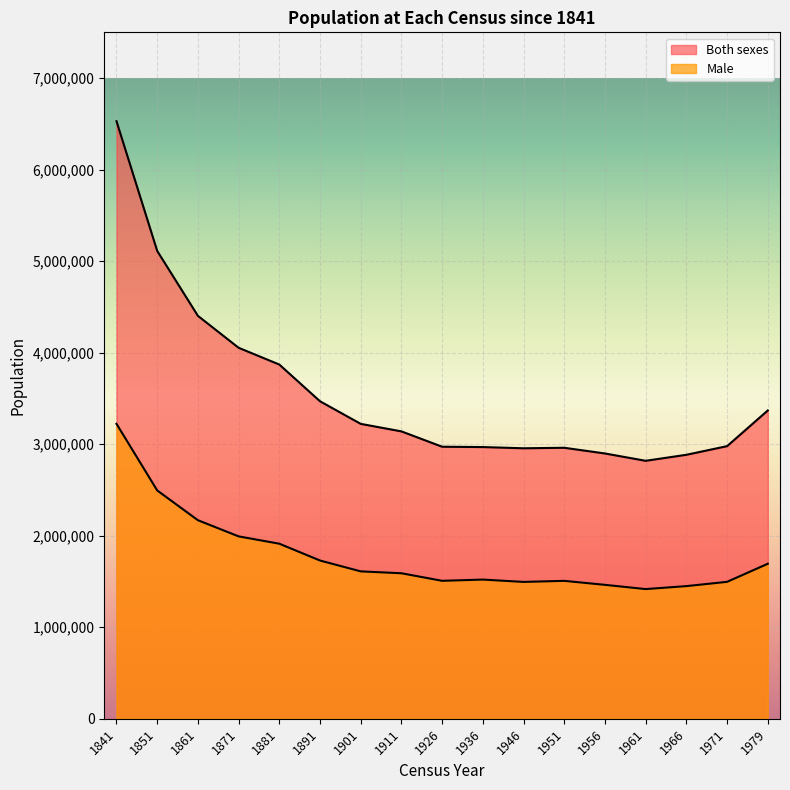

Is it true that Male equals 2254003 at 1961?

False